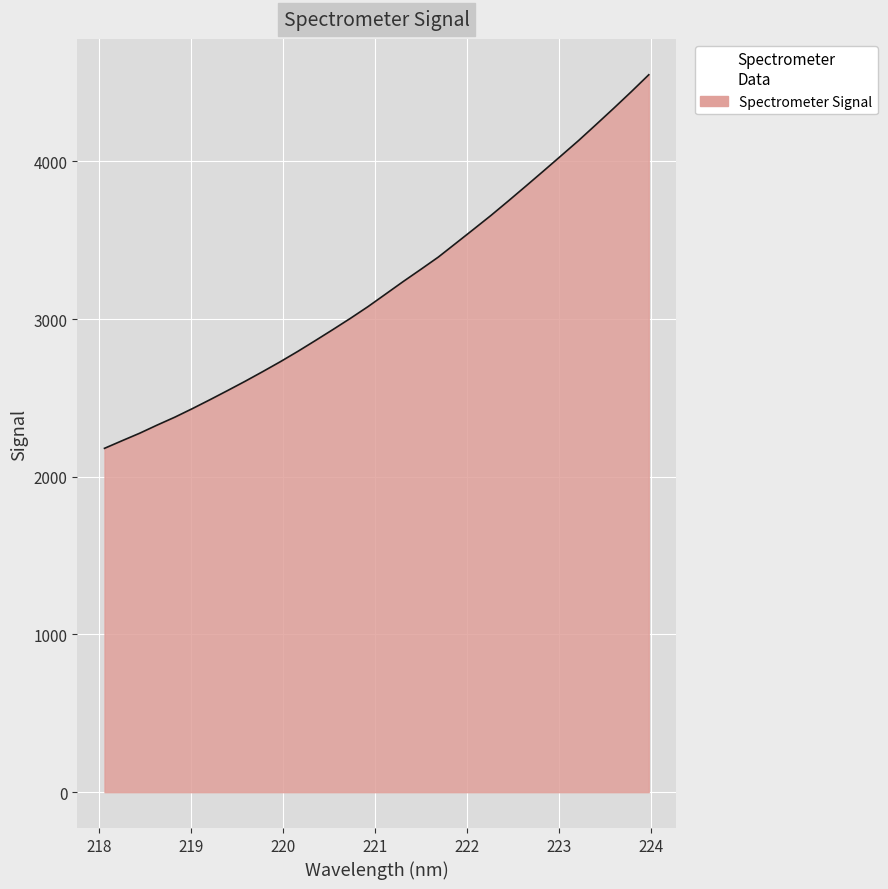

What is the minimum value shown in the chart?

2180.4